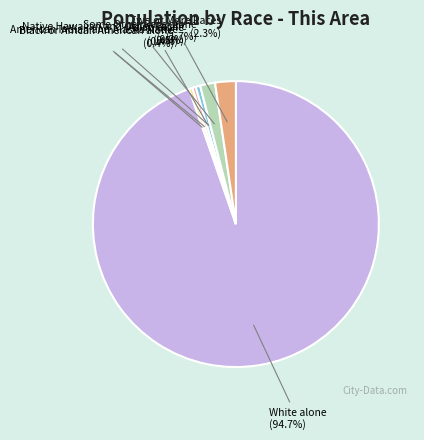

Rank the categories by value from lowest to highest.

Native Hawaiian and Other Pacific, Black or African American alone, American Indian and Alaska Native, Asian alone, Some Other Race alone, Two or More Races, White alone